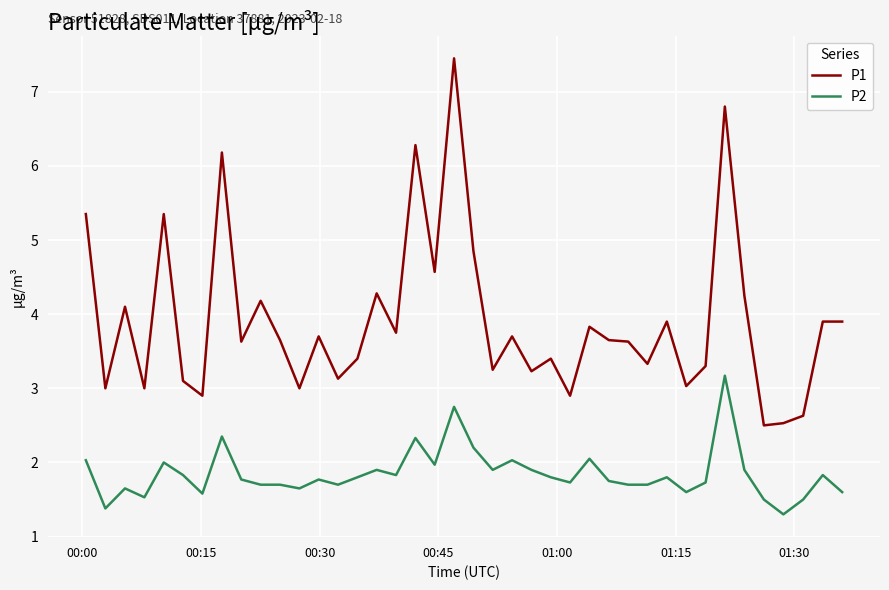

Which series has the largest total across all categories?

P1